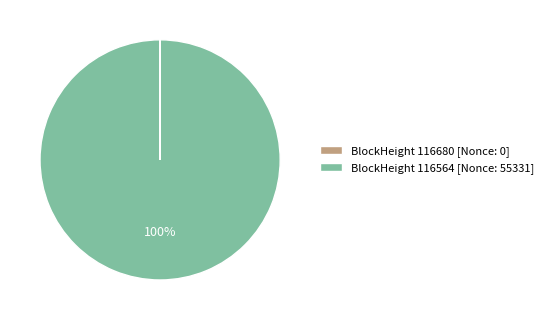

To the nearest percent, what is the difference between the largest and smallest slice percentages?

100%